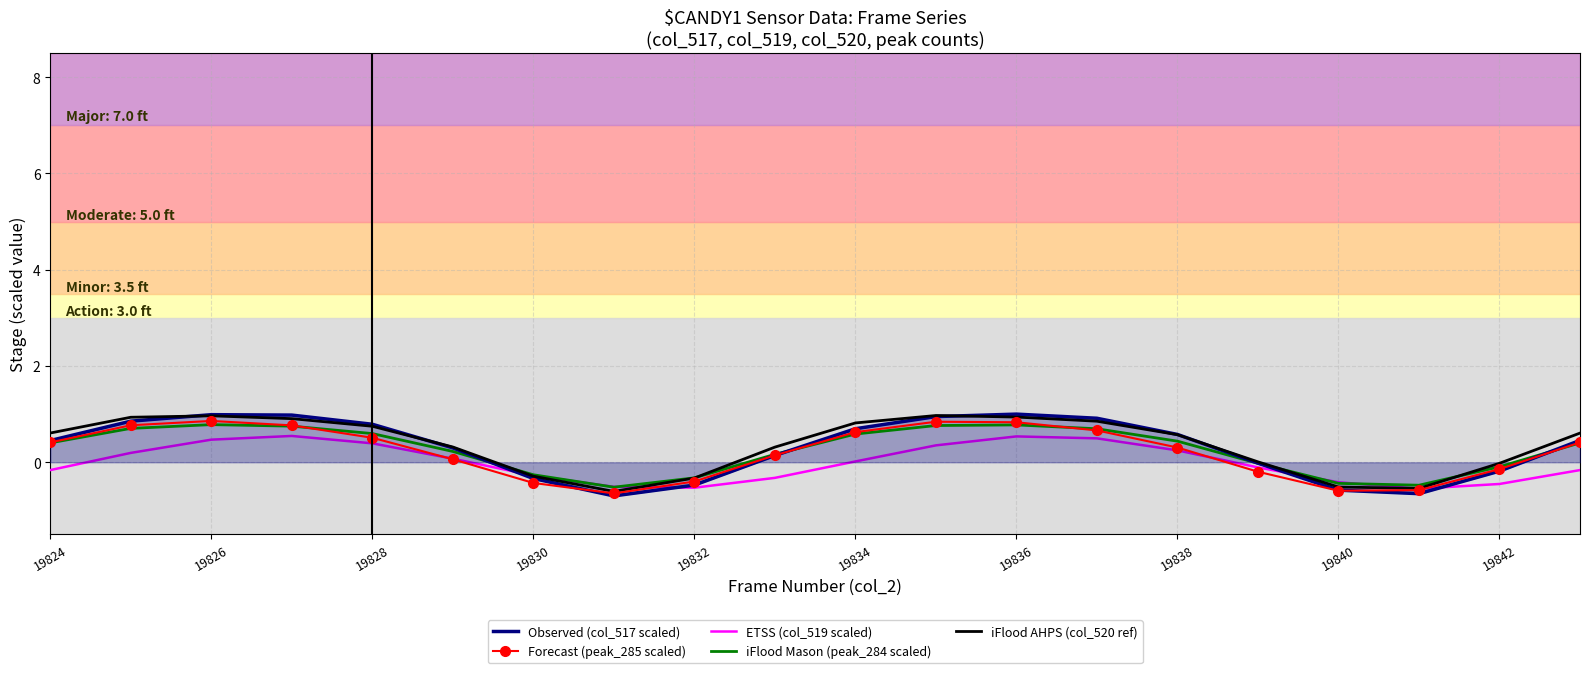

What is the smallest value displayed?

-0.7